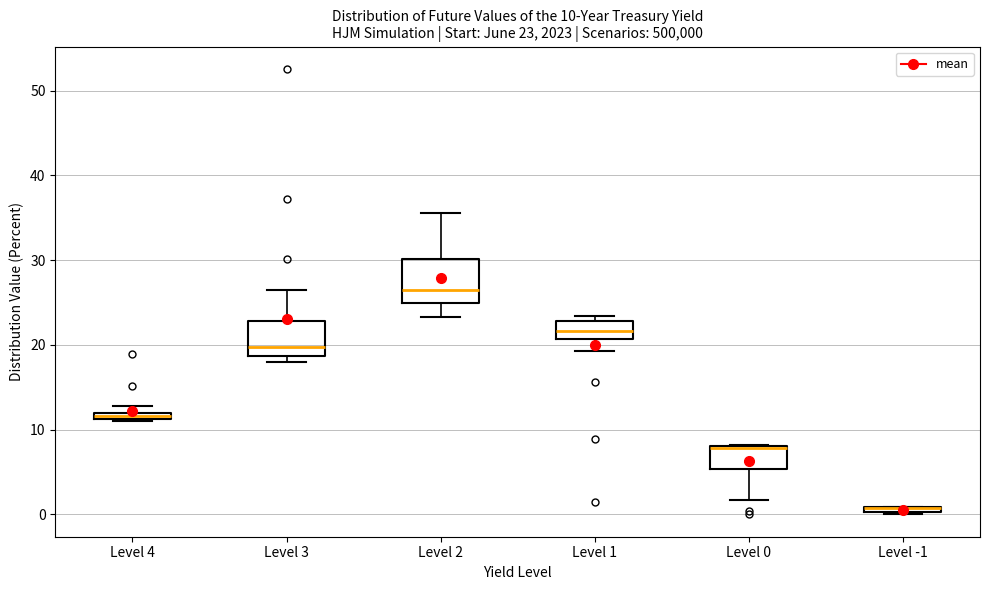

Comparing the boxes themselves (not the whiskers), which one is the tallest?

Level 2